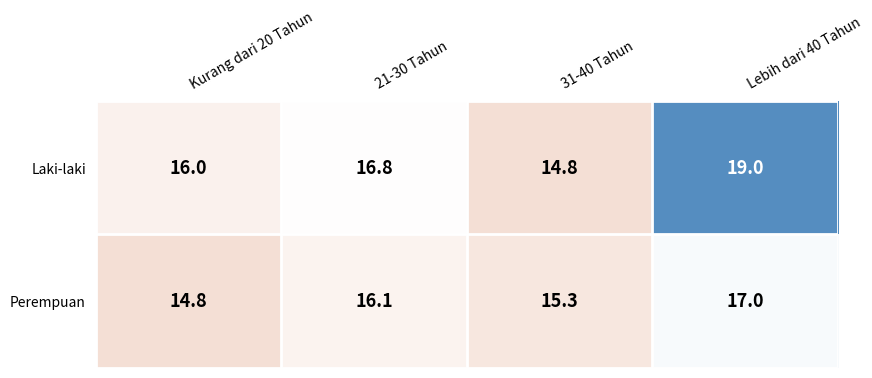

True or false: Perempuan has a value of 22.4 at Kurang dari 20 Tahun.

False